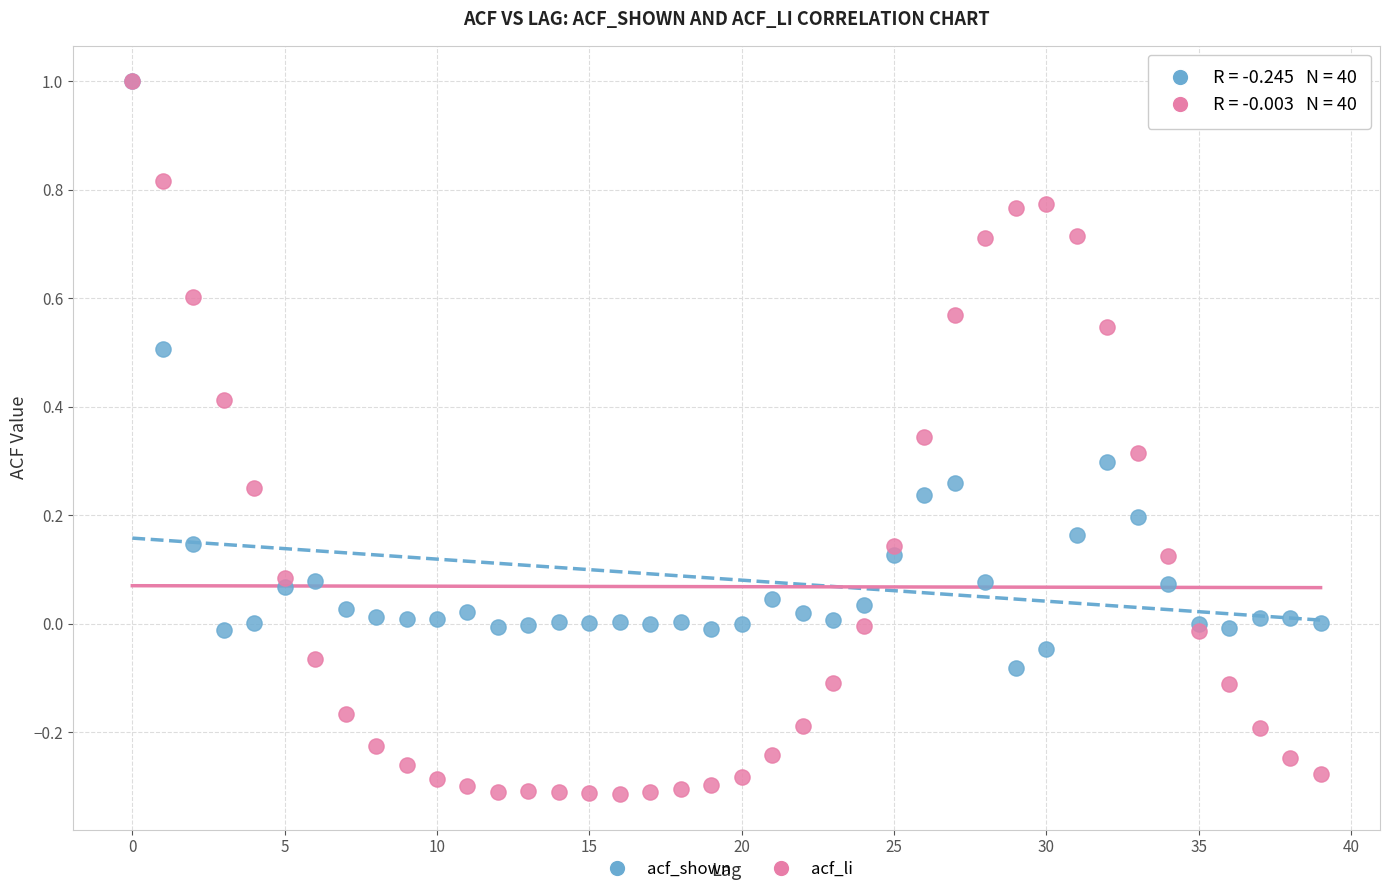

Which series has the largest Y range (max minus min)?

acf_li